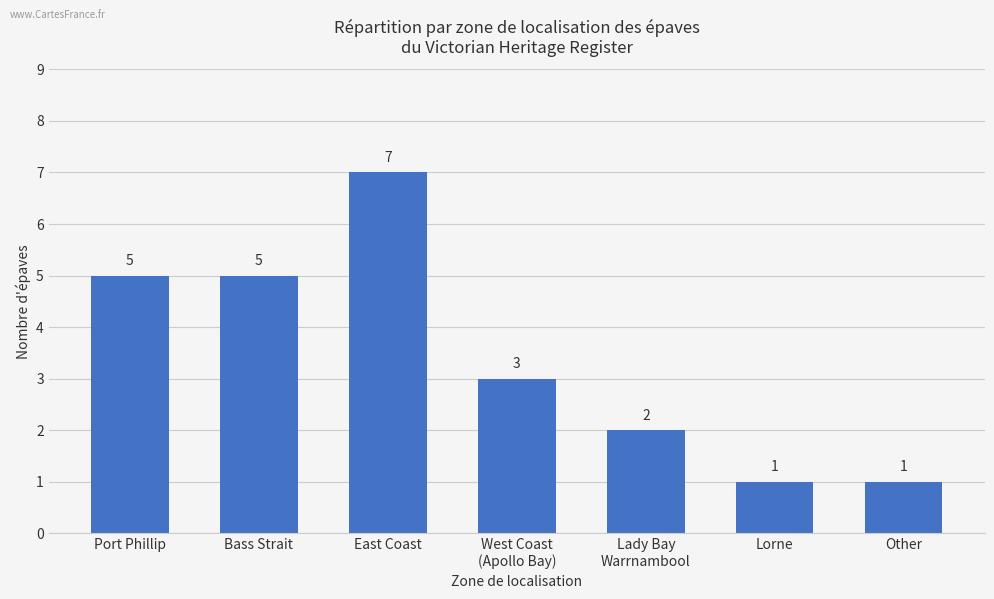

What is the change in value from West Coast
(Apollo Bay) to Lorne?

-2